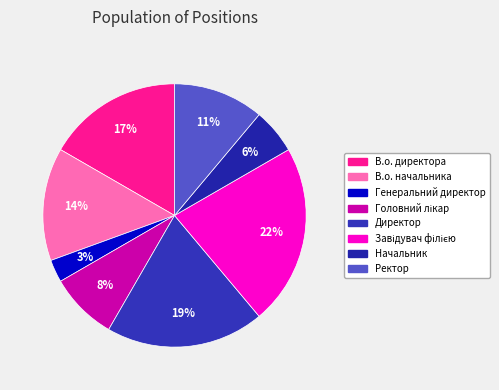

What is the smallest slice in the pie chart?

Генеральний директор